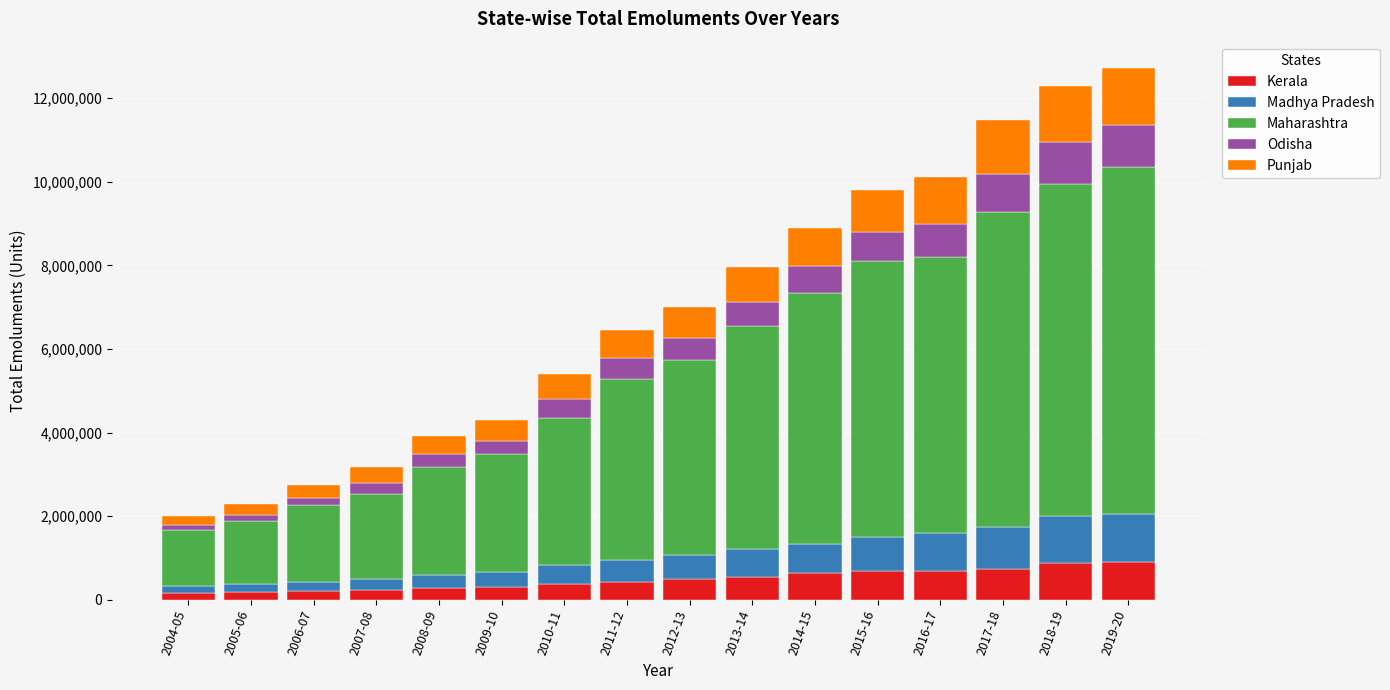

Are the bars horizontal?

No